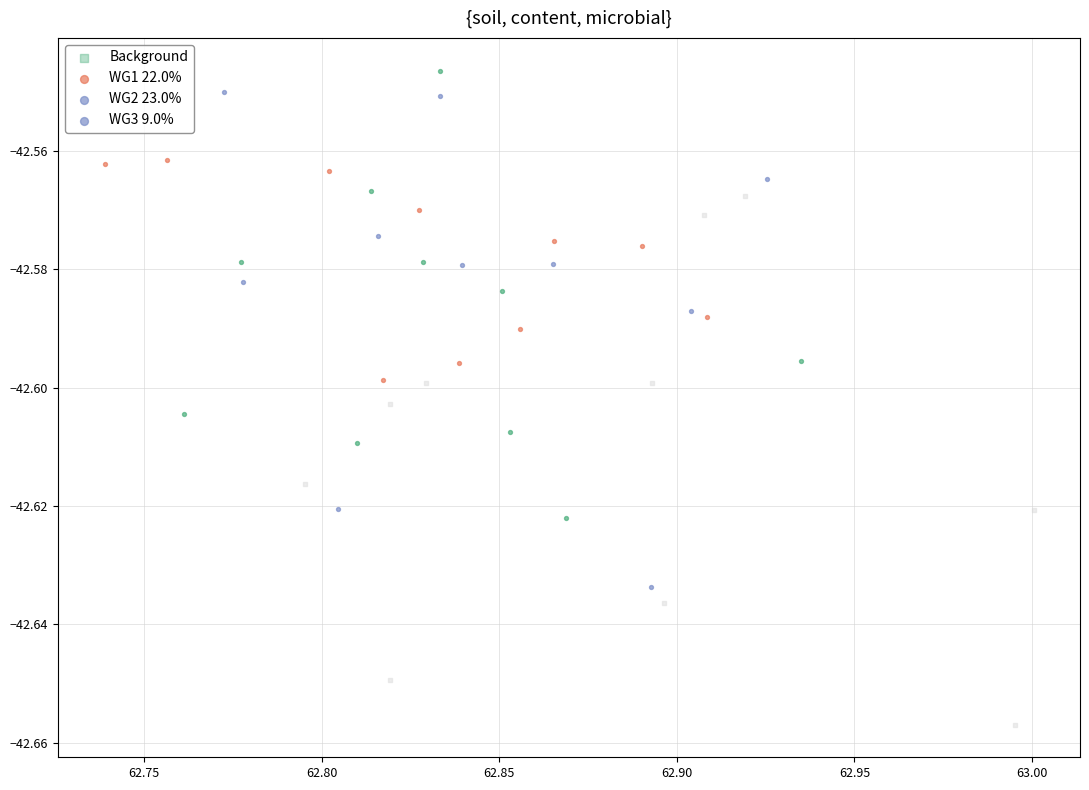

Which series reaches the minimum Y coordinate?

Background